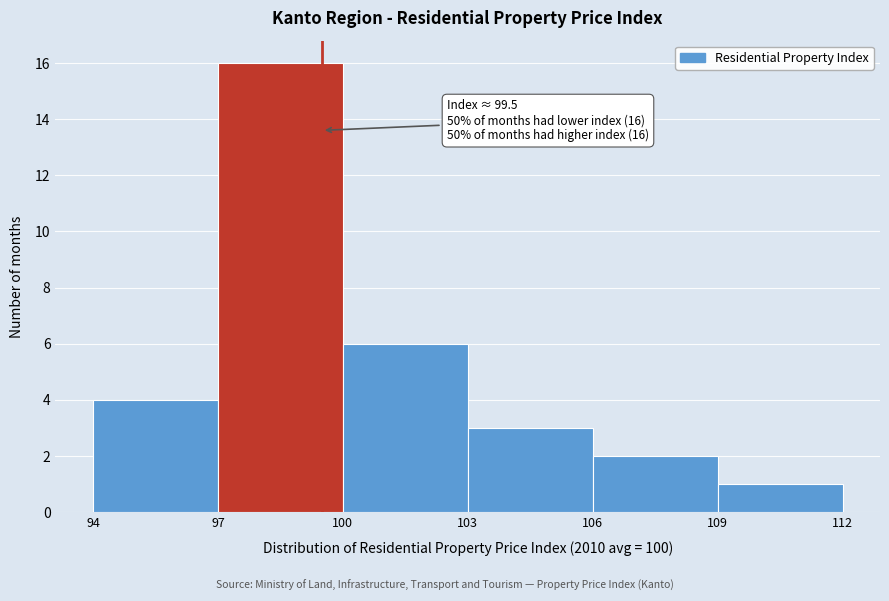

Over which range of the x-axis is the bar tallest?

97 to 100